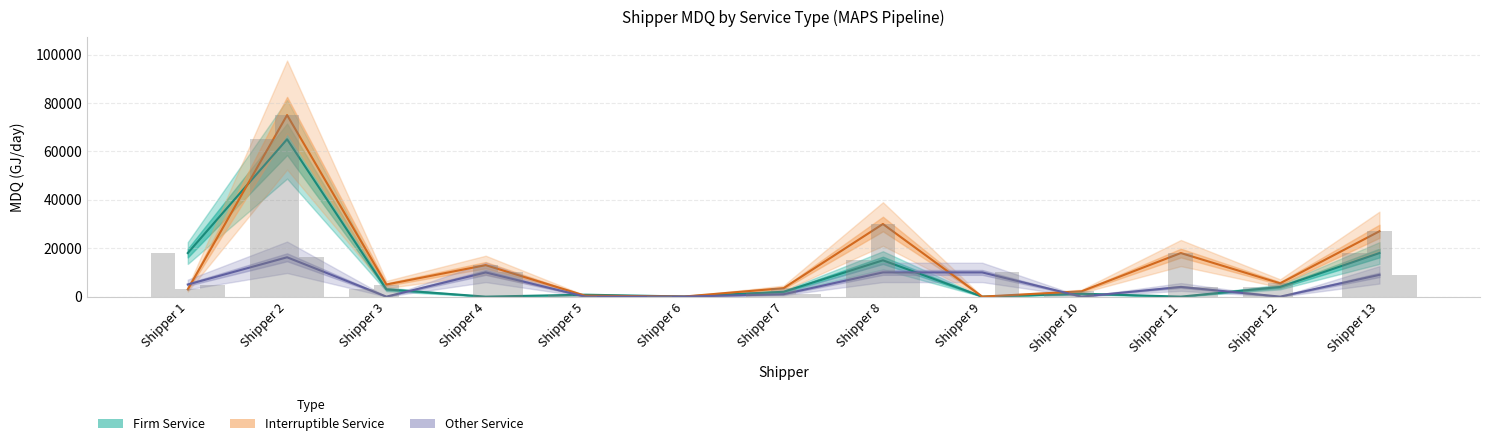

The Firm Service series shows 3000 at Shipper 3. True or false?

True